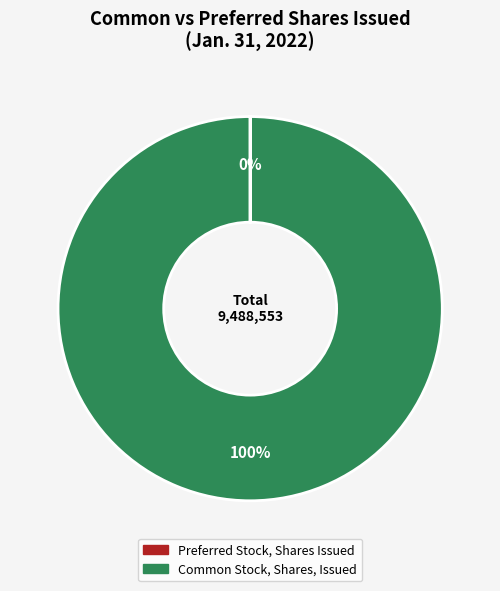

What percentage is the Common Stock, Shares, Issued slice, to the nearest percent?

100%